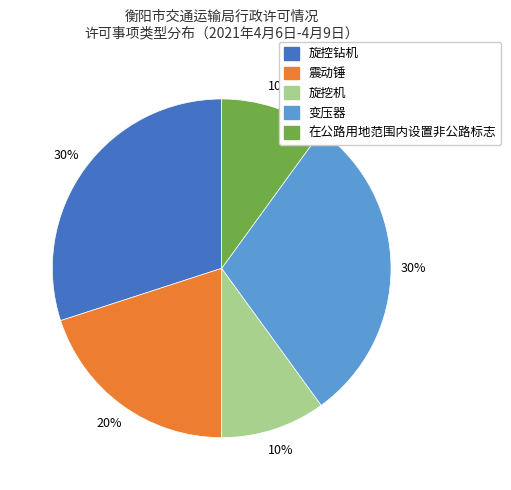

Is there any slice that represents more than half of the pie?

No